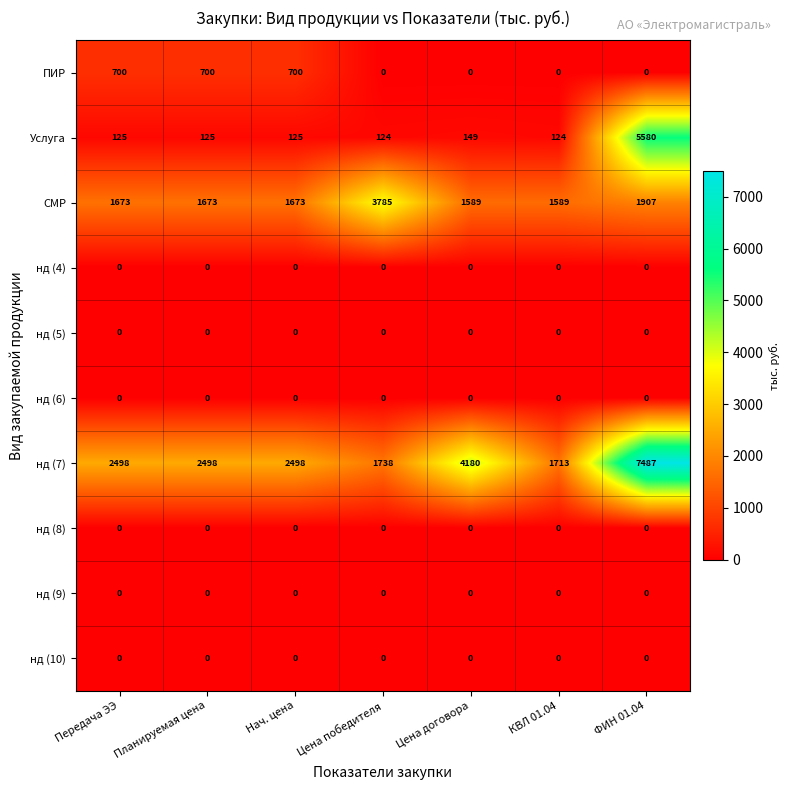

Which series has the largest total across all categories?

нд (7)